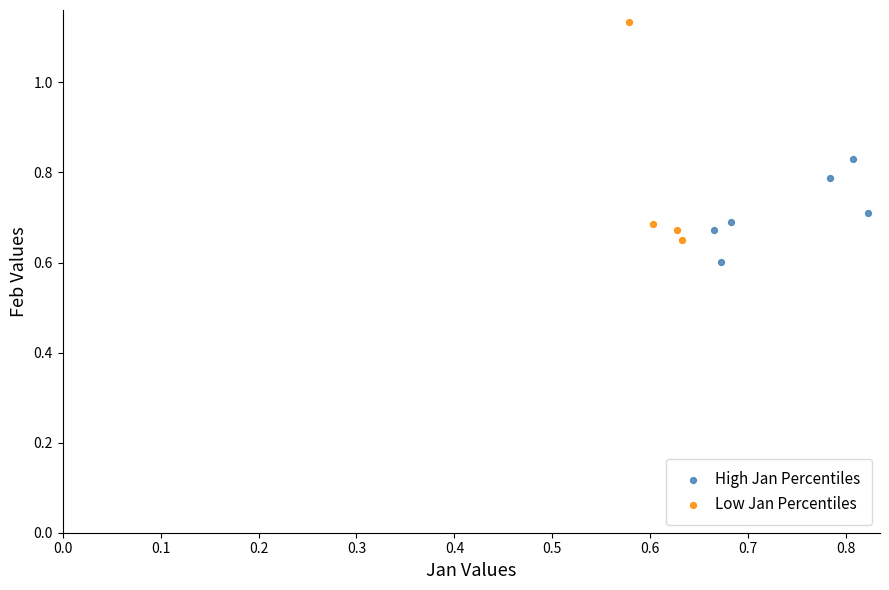

Which series reaches the maximum Y coordinate?

Low Jan Percentiles